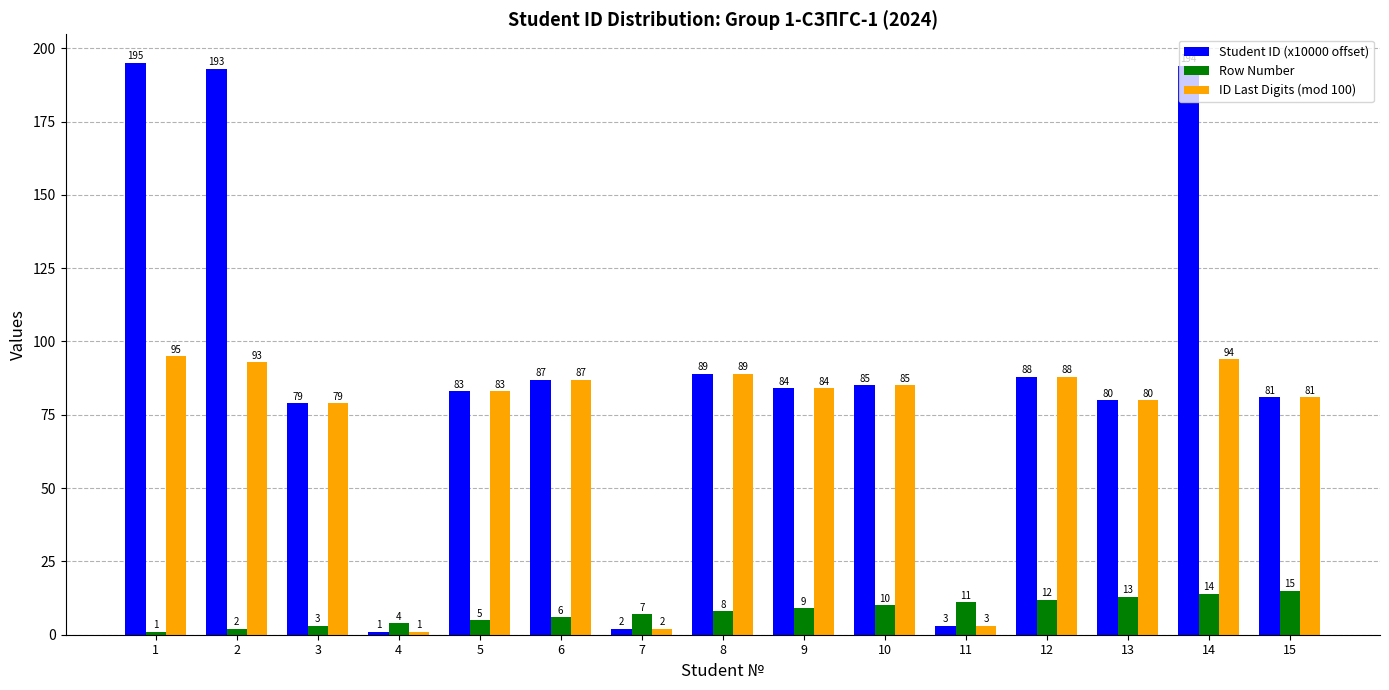

The ID Last Digits (mod 100) series shows 88 at 12. True or false?

True